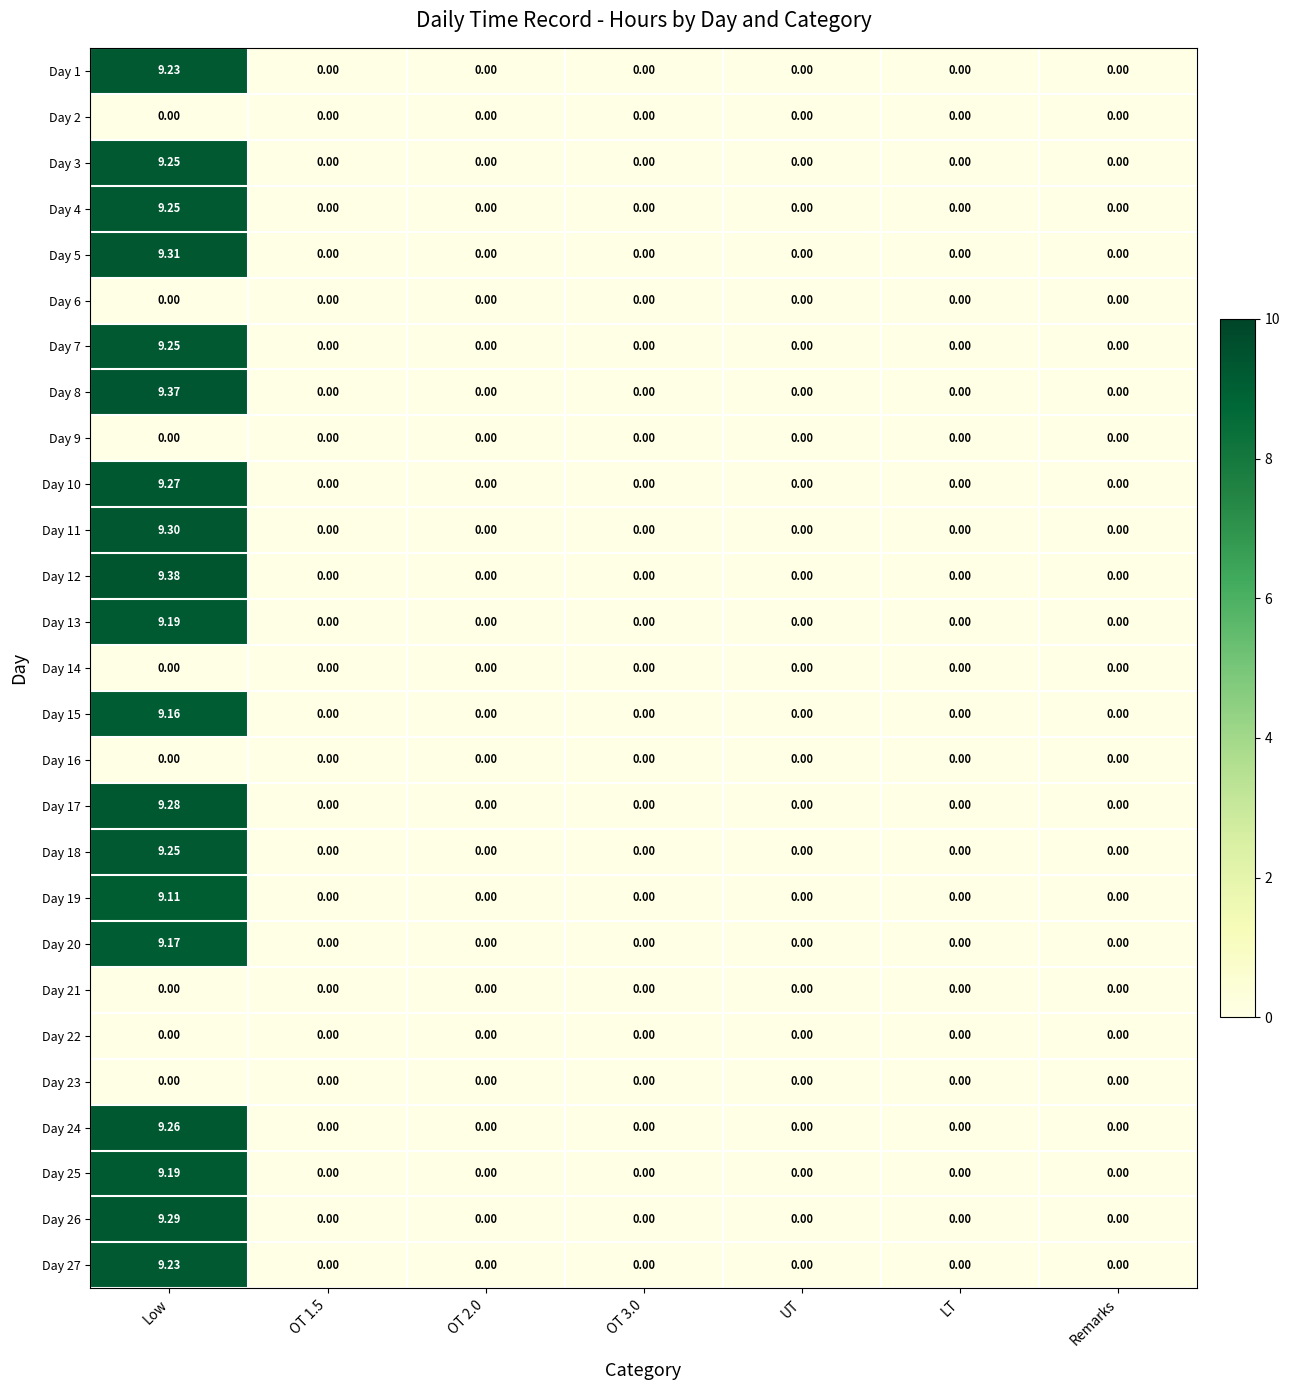

What is the greatest value displayed?

9.4